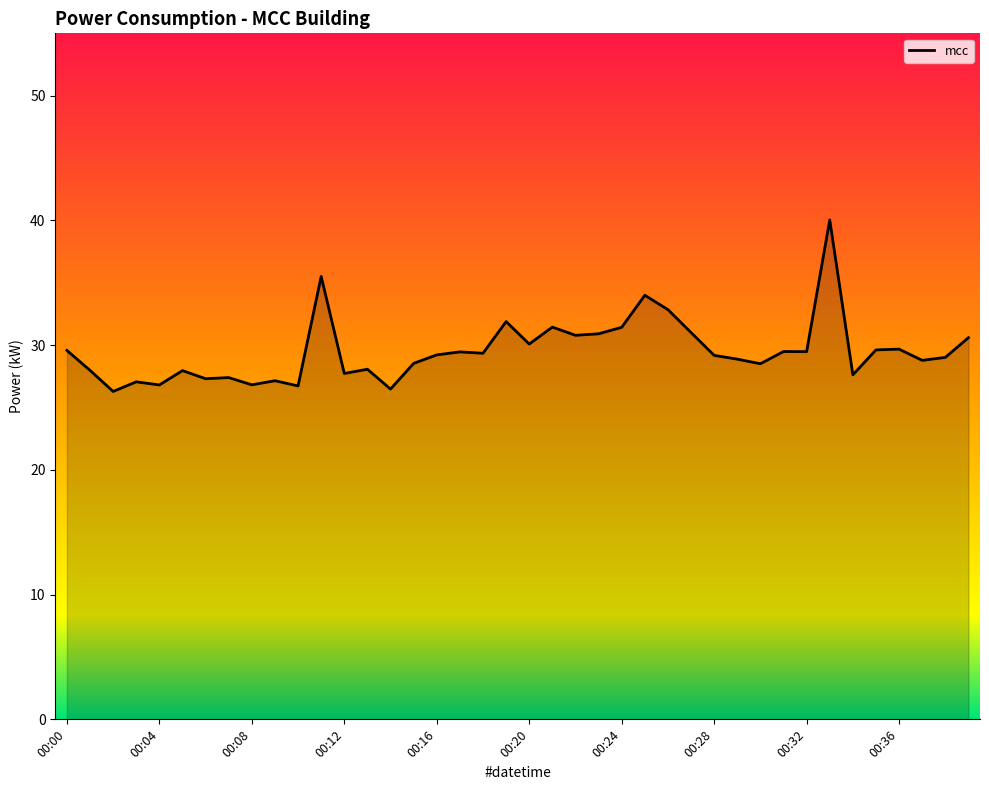

What is the minimum value shown in the chart?

26.3